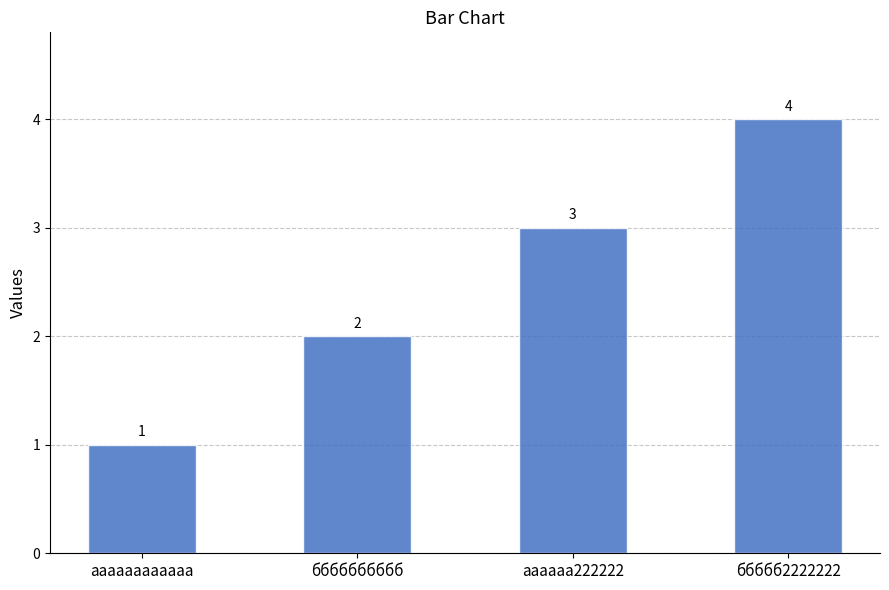

Reading right to left, list all the values displayed in this chart.

4	3	2	1